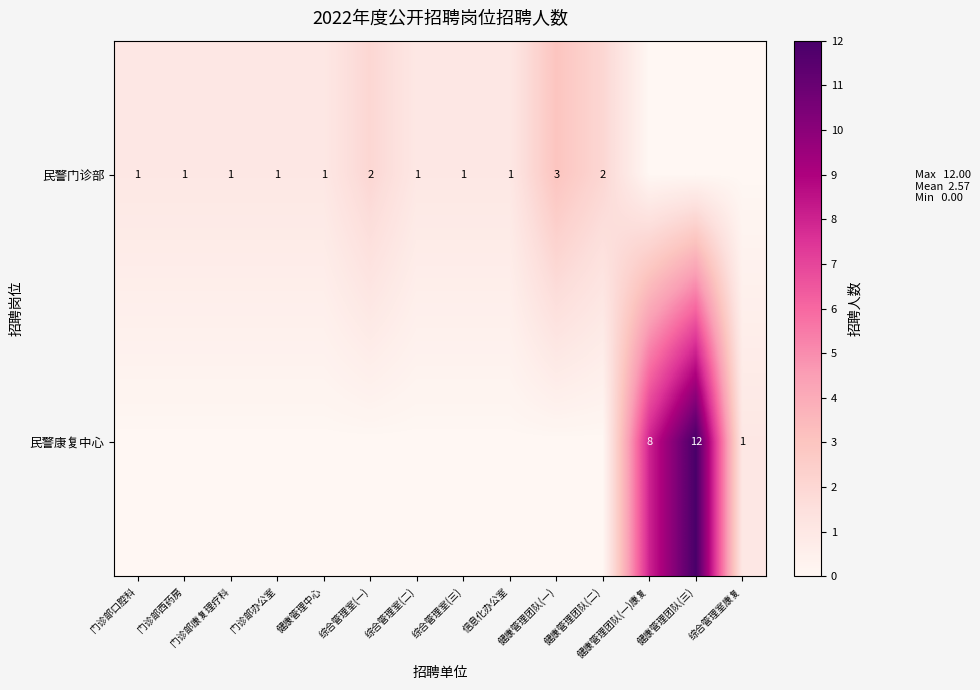

Is it true that 民警门诊部 equals 0 at 门诊部办公室?

False